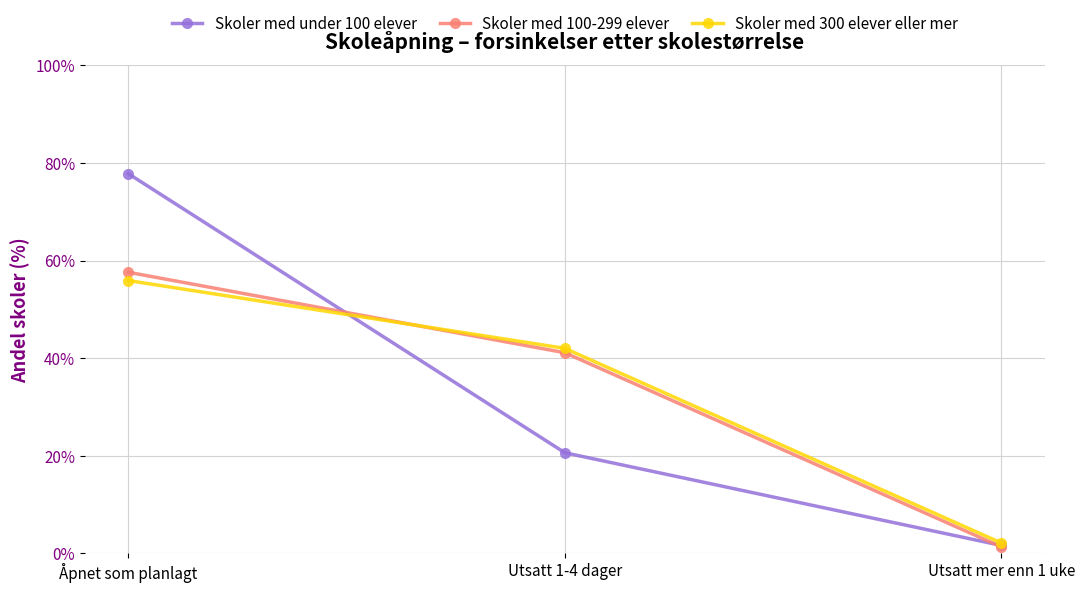

At which category is the sum across all series the highest?

Åpnet som planlagt